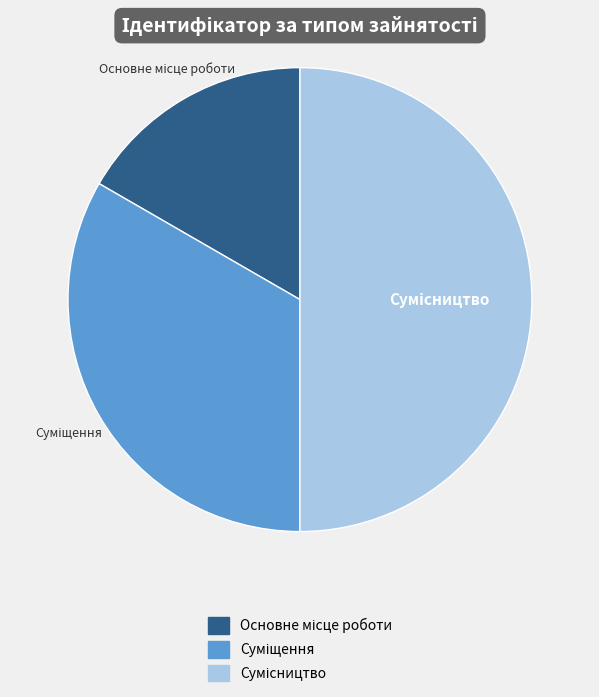

To the nearest percent, what is the difference between the largest and smallest slice percentages?

33%